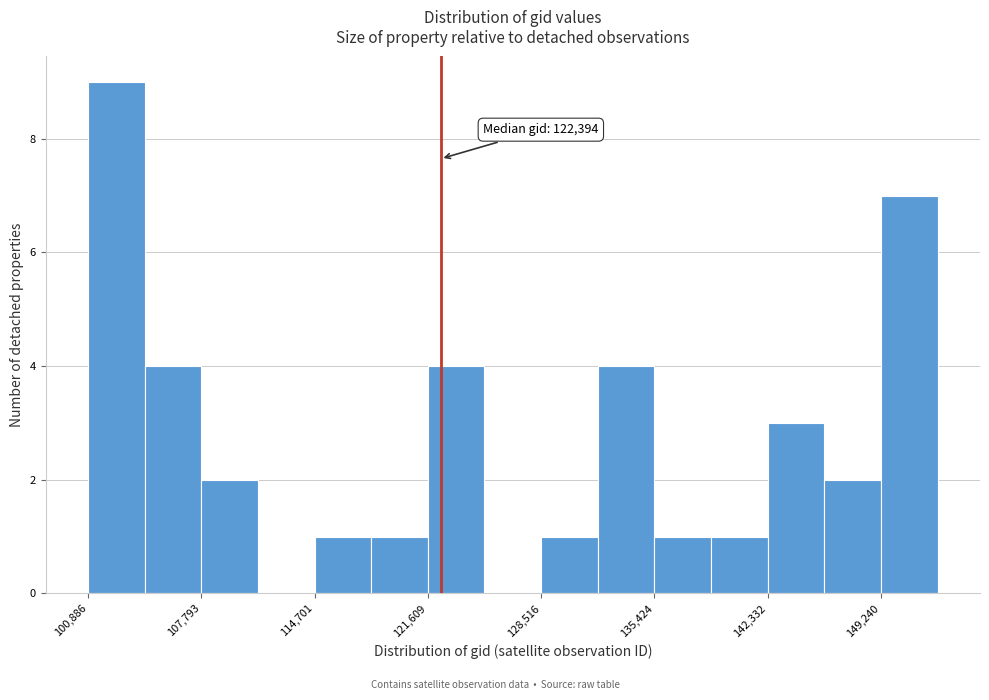

Read against the x-axis, roughly where is the centre of the tallest bar?

103000